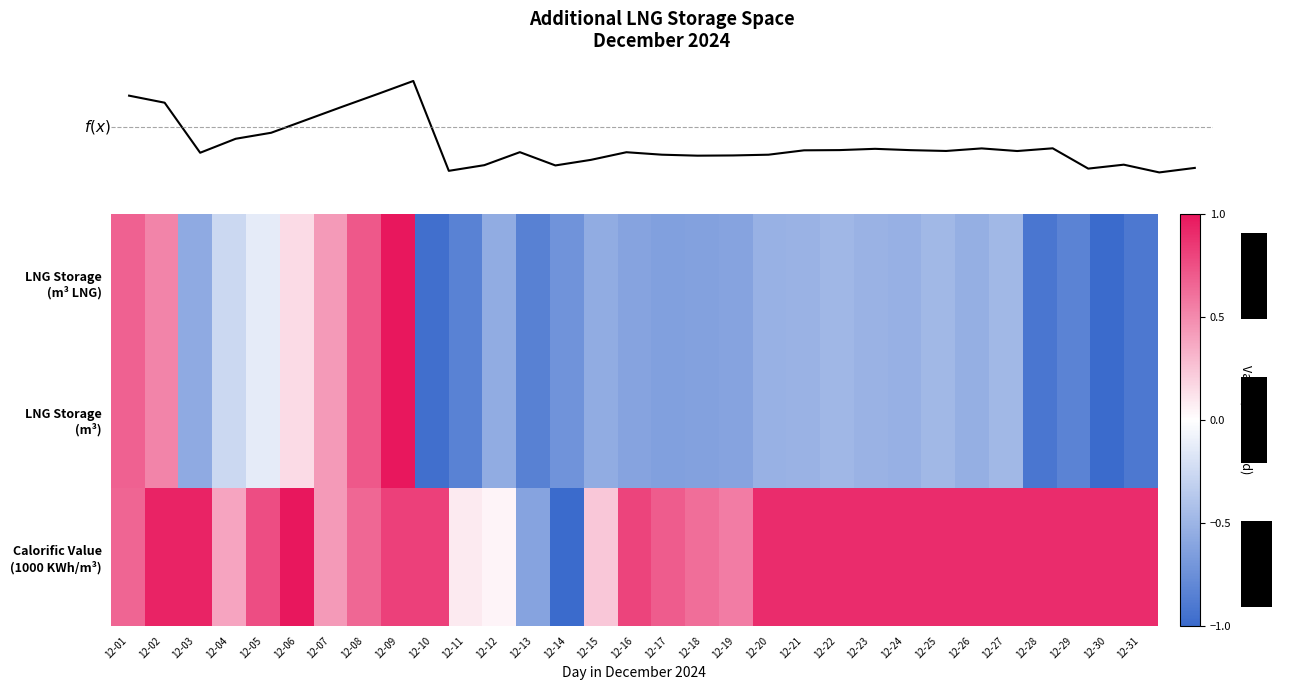

Between 5 and 13, which series saw the biggest shift?

row_2